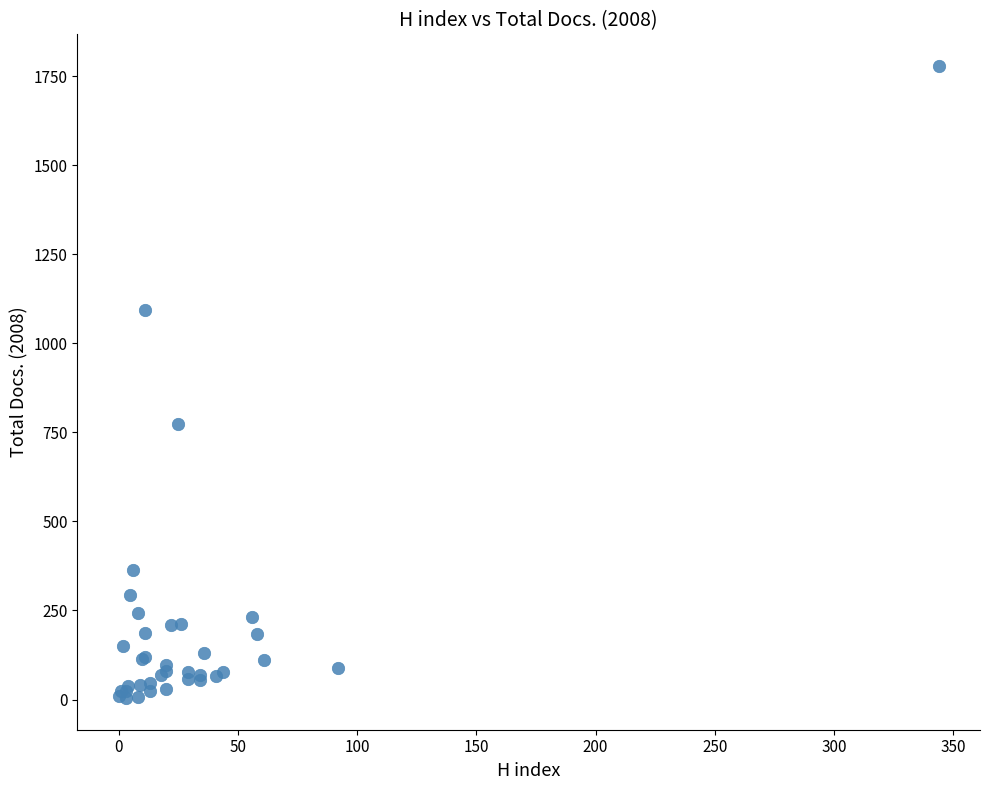

What Y value in the scatter plot is closest to 891?

775